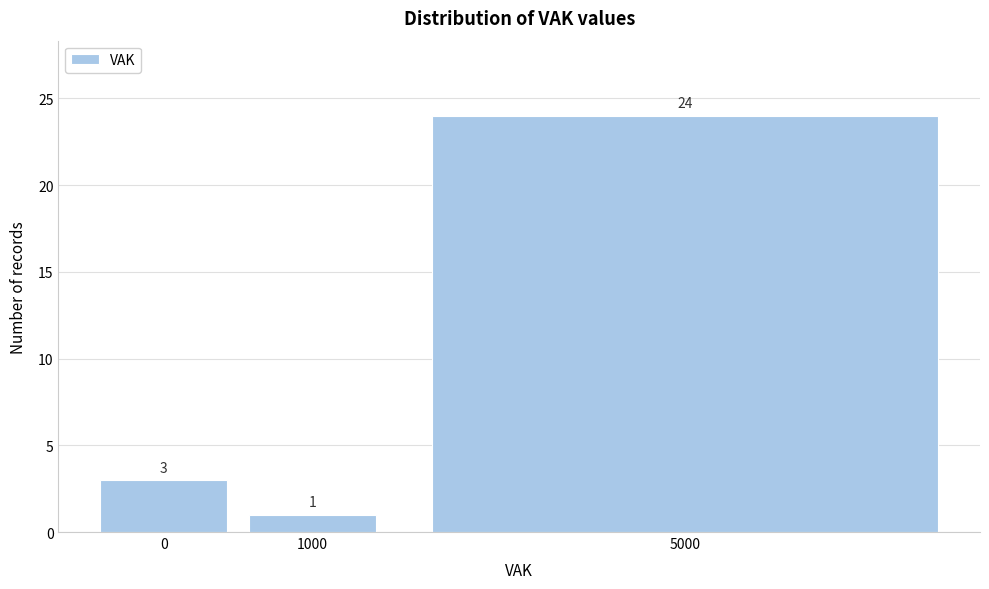

Reading left to right, extract all data points from this chart.

0=3	1000=1	5000=24